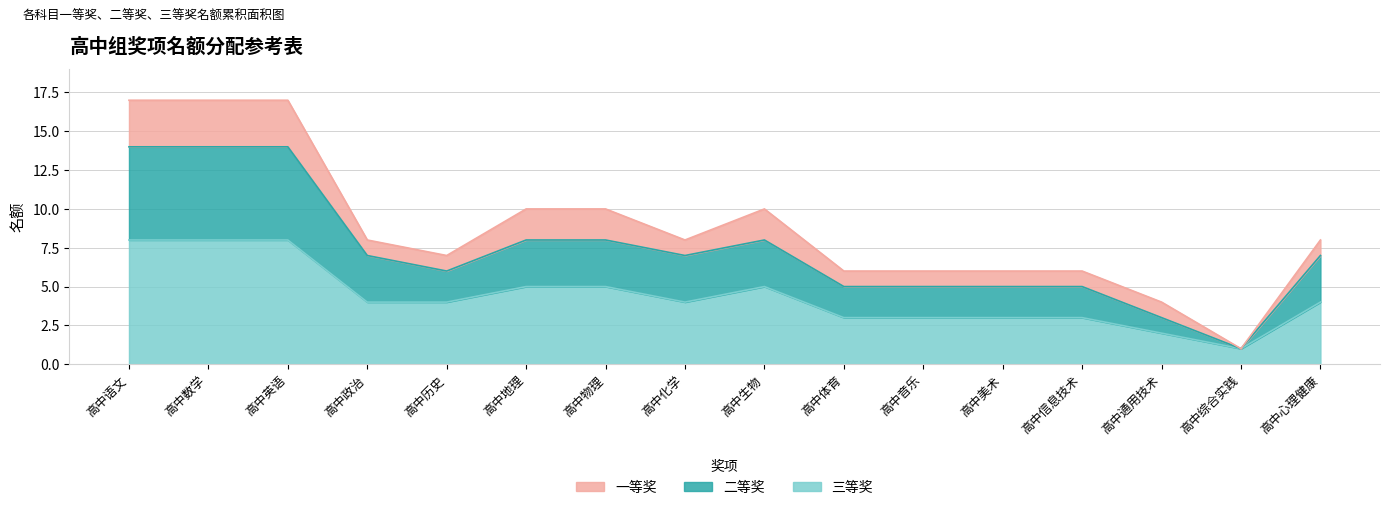

Read the 三等奖 value at 高中通用技术.

2